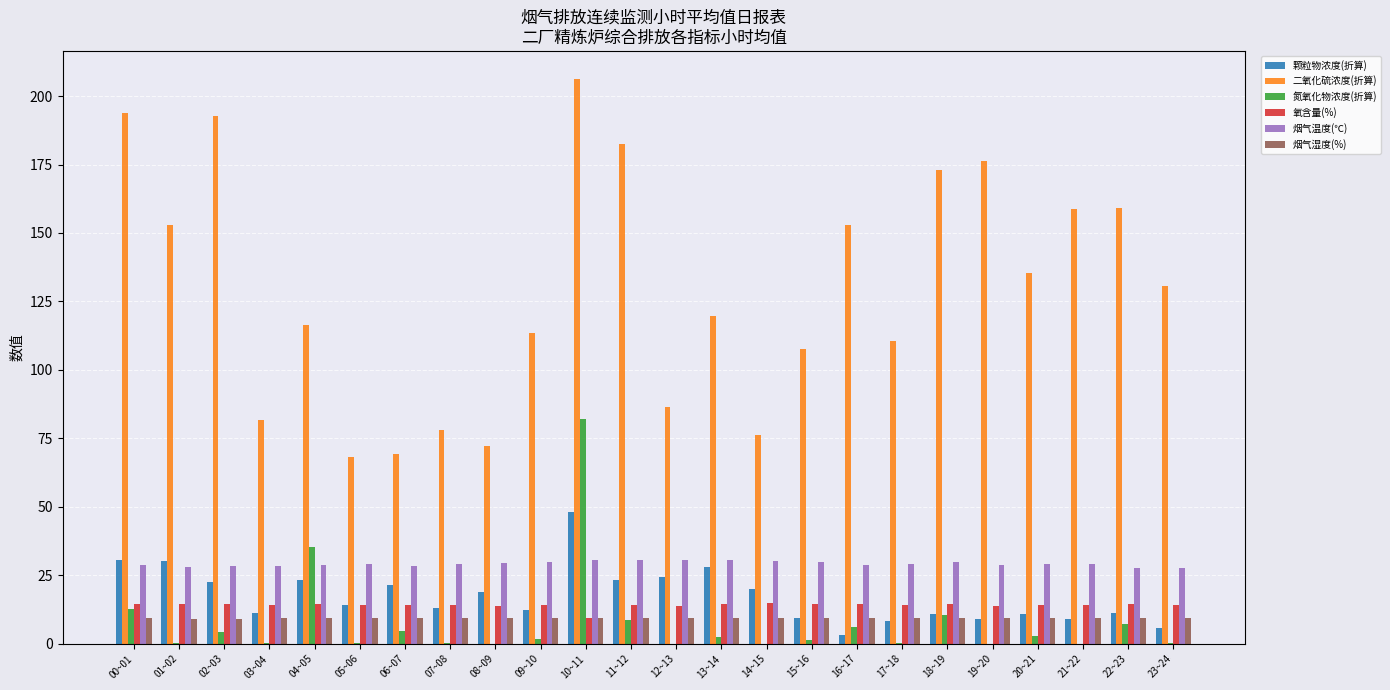

Between 20~21 and 22~23, which series saw the biggest shift?

二氧化硫浓度(折算)